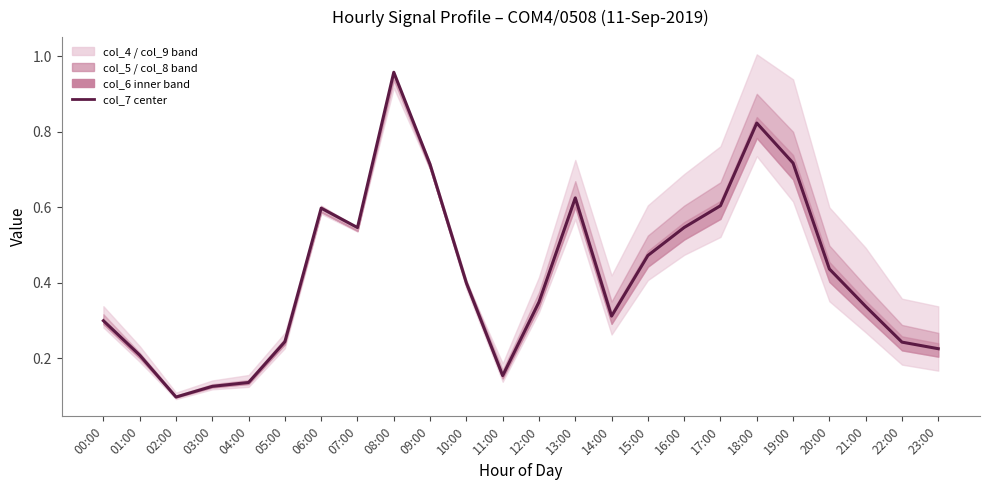

What is the label of the 13th point from the left?

12:00